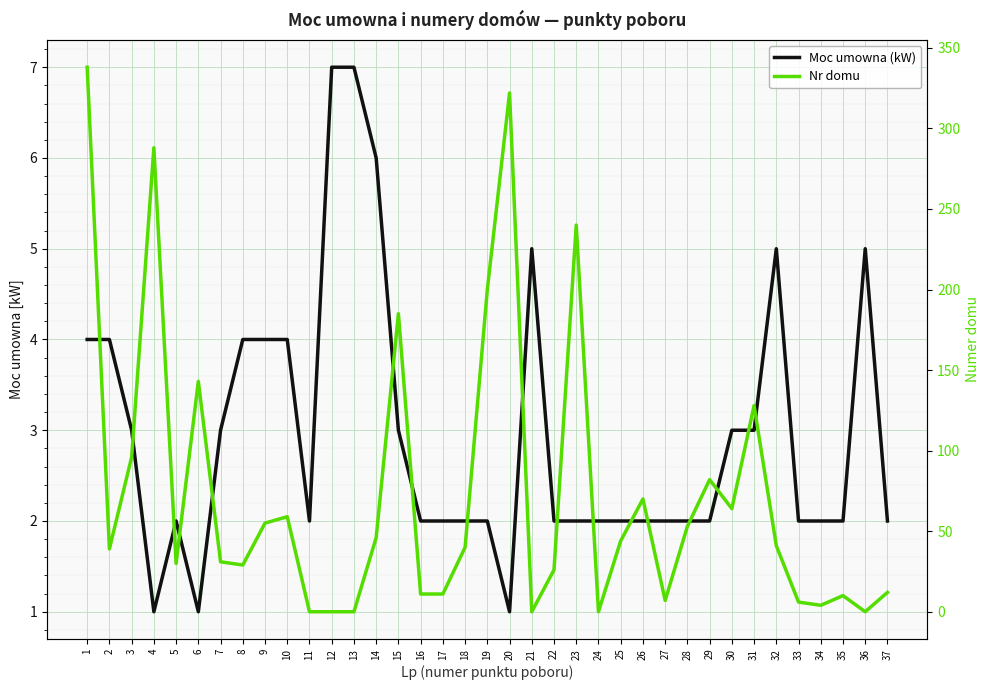

Rank the series by their maximum value, from highest to lowest.

Nr domu, Moc umowna (kW)